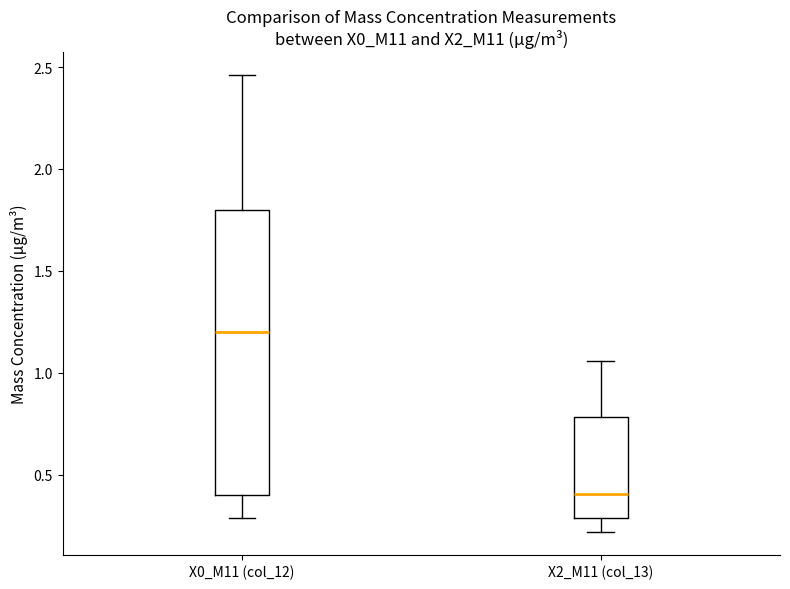

Reading left to right, read every box against the y-axis: the position of its median line, the range the box covers, and the ends of its whiskers. The values are not printed on the chart, so give them approximately, as read against the axis.

X0_M11 (col_12): median 1.20, box 0.40 to 1.80, whiskers 0.30 to 2.45
X2_M11 (col_13): median 0.40, box 0.30 to 0.80, whiskers 0.20 to 1.05